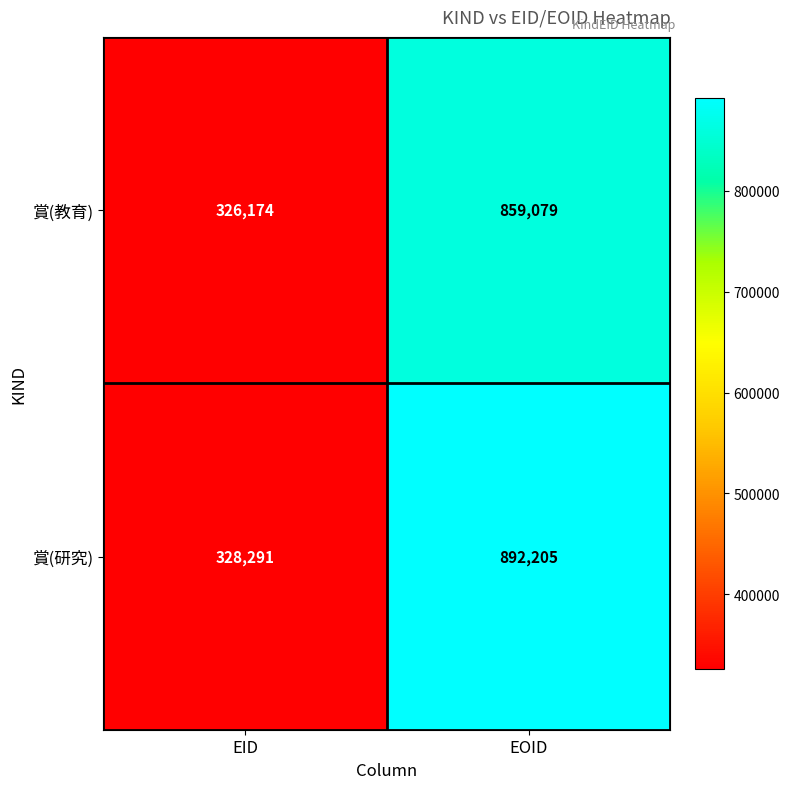

Where is 賞(研究) nearest to the value 610248?

EID